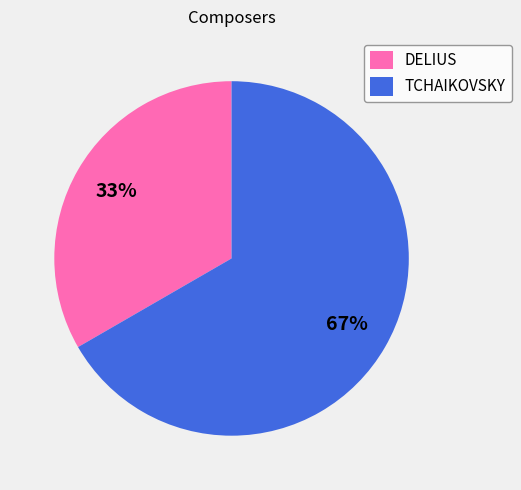

Which category has the smallest portion of the pie?

DELIUS